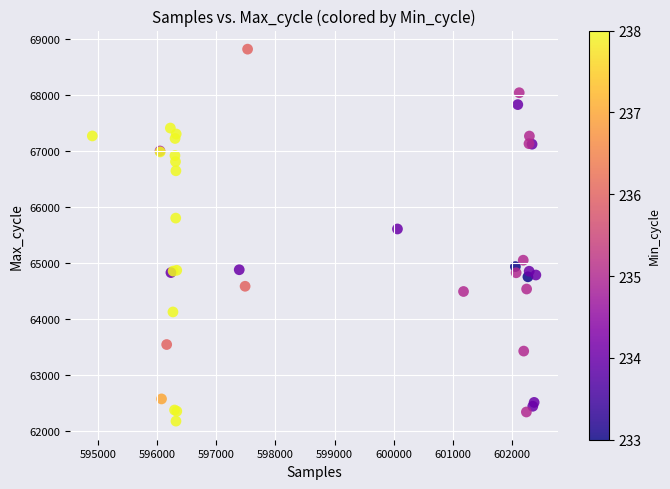

What Y value in the scatter plot is closest to 65502?

65612